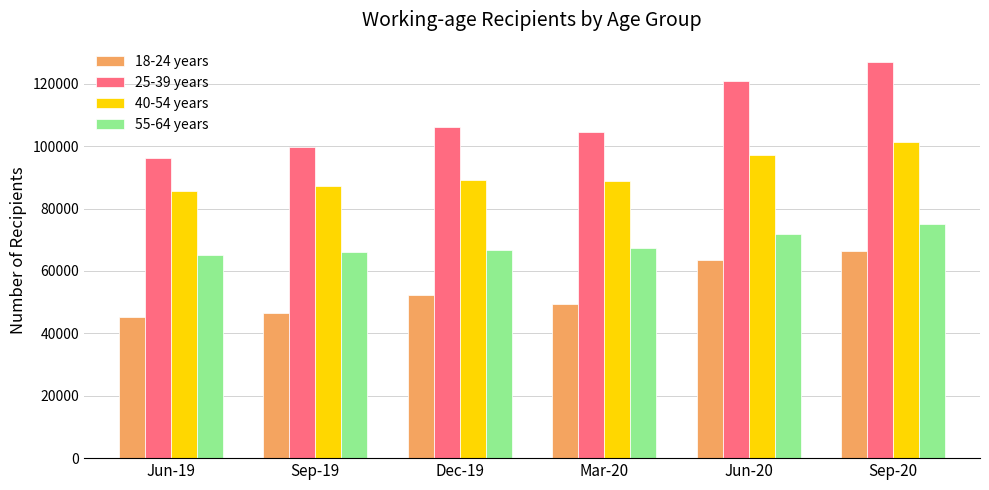

What is the difference between the 18-24 years values at Sep-20 and Dec-19?

14097